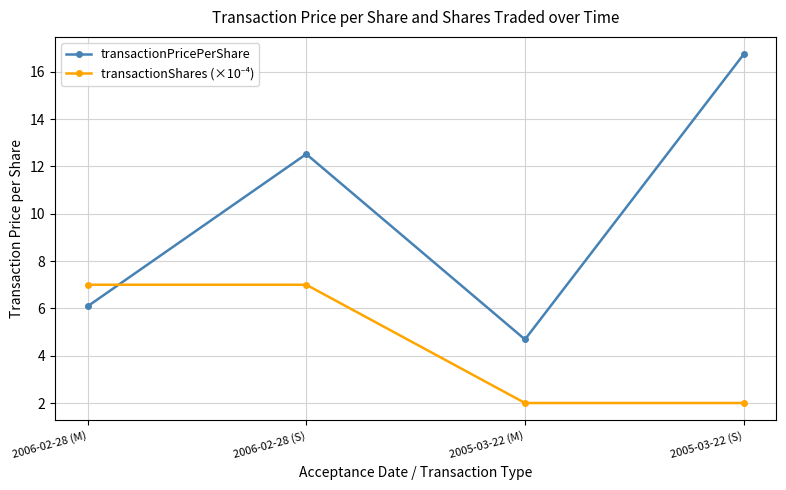

The value of transactionPricePerShare at 2006-02-28 (M) is 2.0. True or false?

False